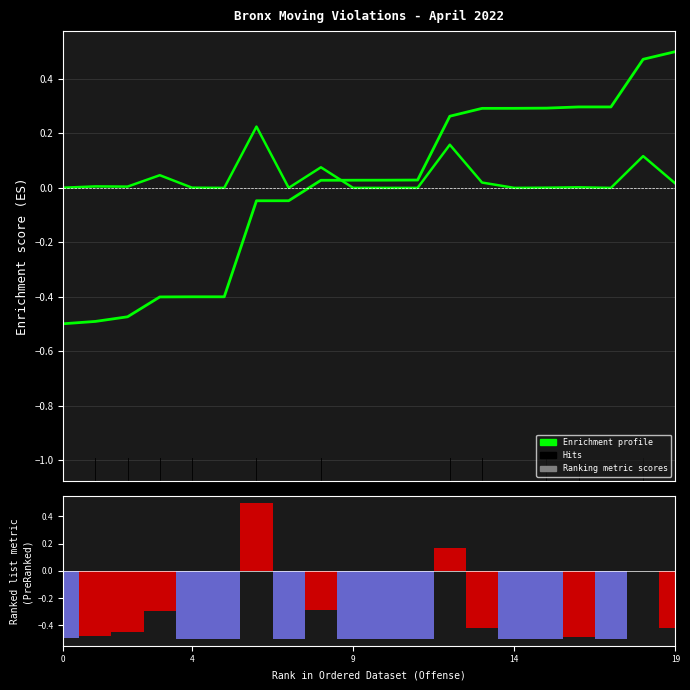

The Enrichment profile series shows -0.1 at 7. True or false?

False